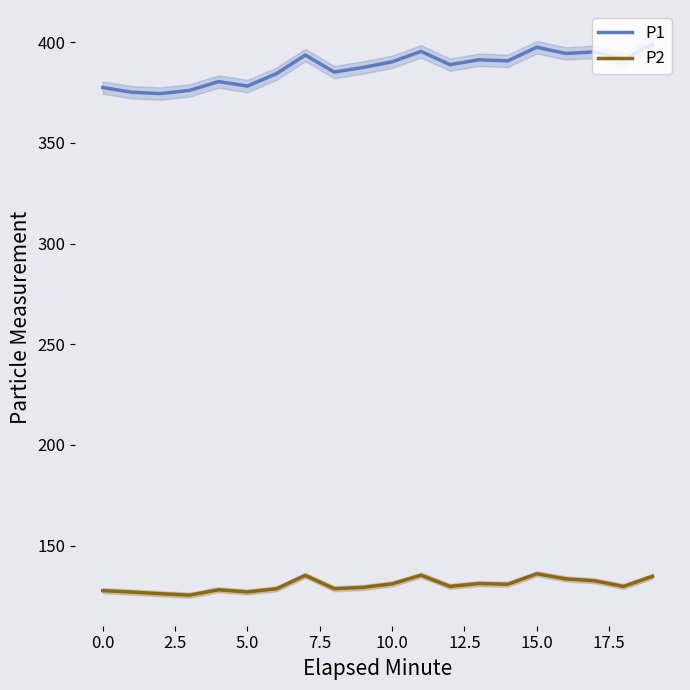

True or false: P2 and P1 cross at least once.

False